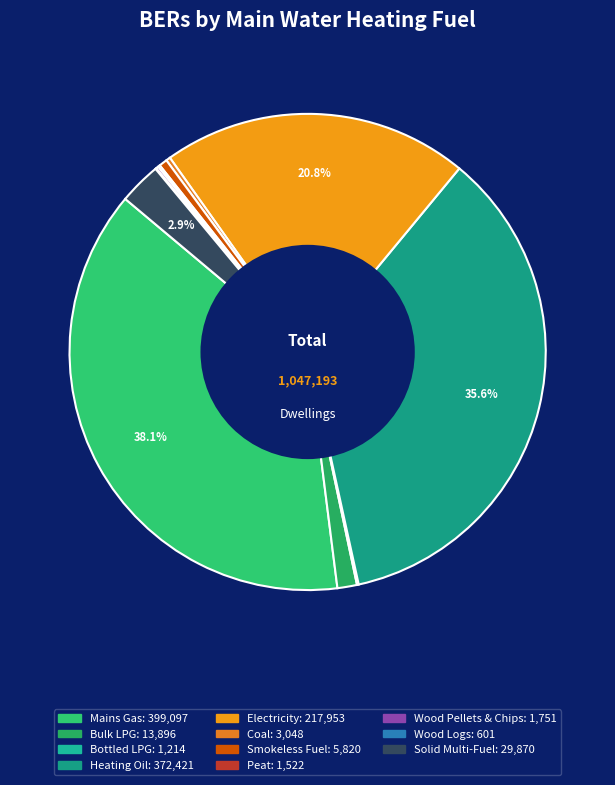

To the nearest percent, what is the combined percentage of Wood Pellets & Chips and Solid Multi-Fuel?

3%